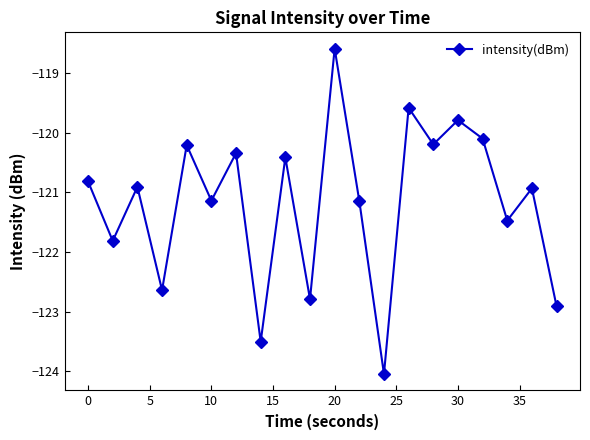

Reading right to left, list all the values displayed in this chart.

-122.9	-120.9	-121.5	-120.1	-119.8	-120.2	-119.6	-124.0	-121.1	-118.6	-122.8	-120.4	-123.5	-120.3	-121.1	-120.2	-122.6	-120.9	-121.8	-120.8